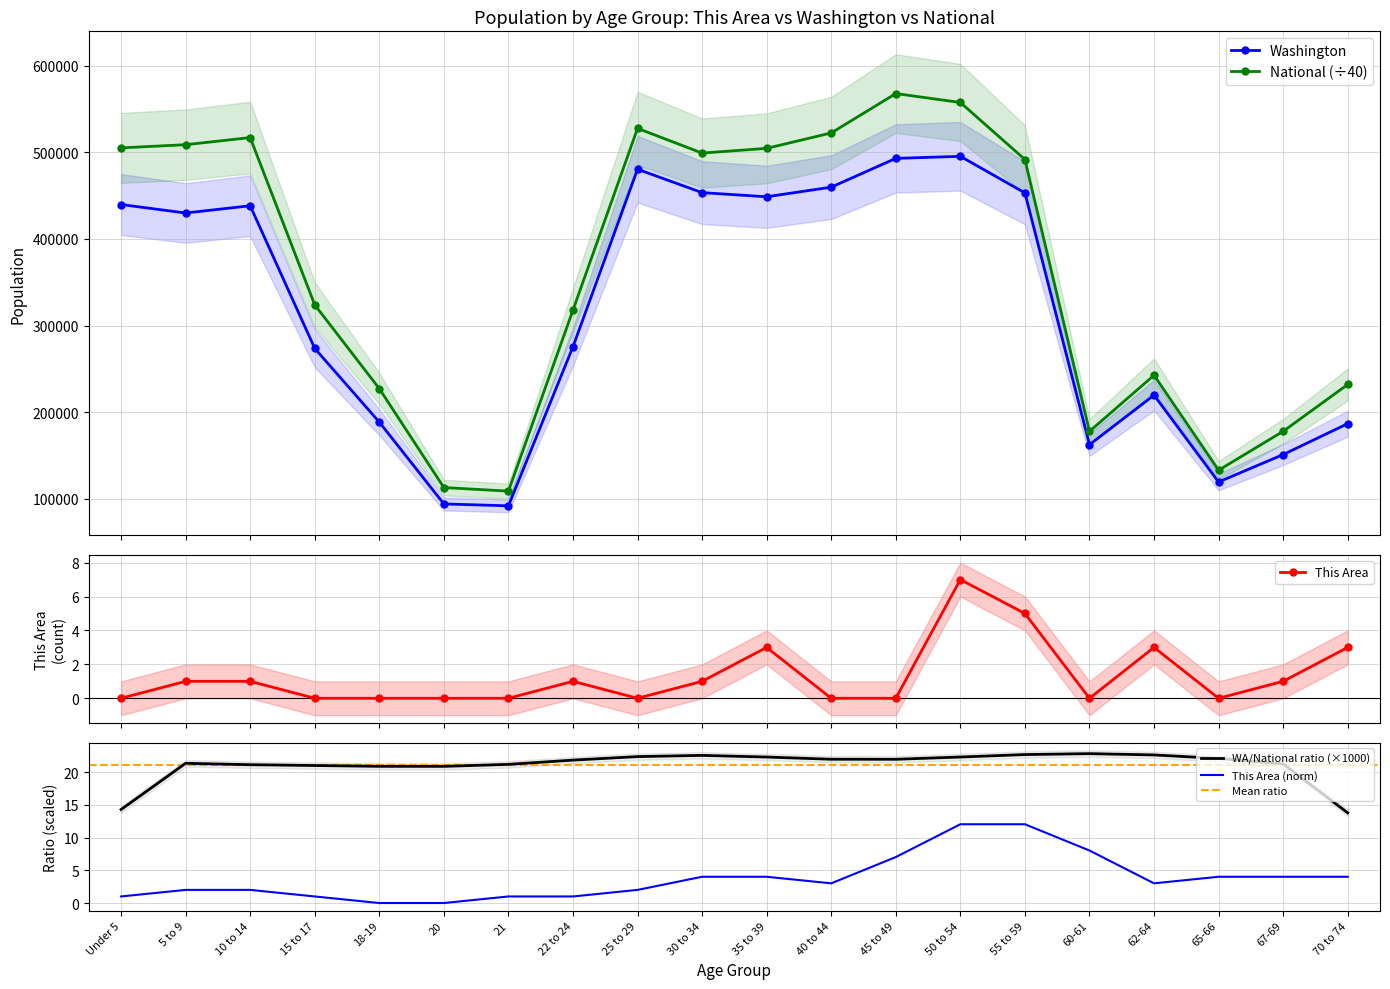

What is the difference between the This Area values at 30 to 34 and 18-19?

1.0